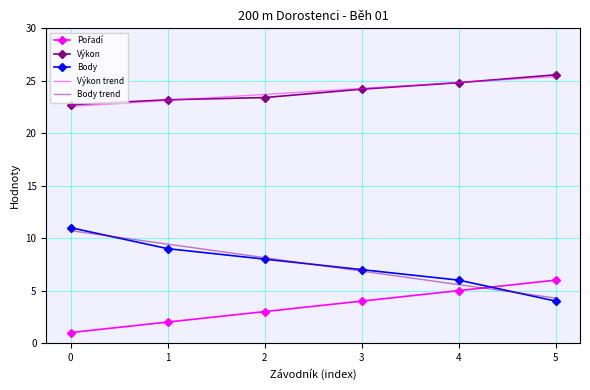

The value of Výkon at 0 is 40.7. True or false?

False